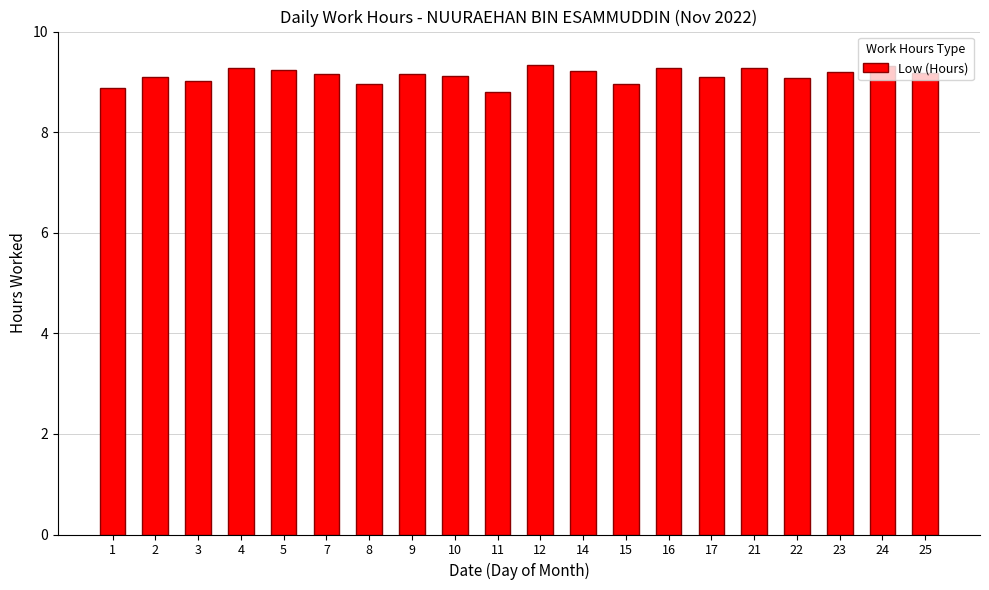

What is the value of the 17th bar from the left?

9.1